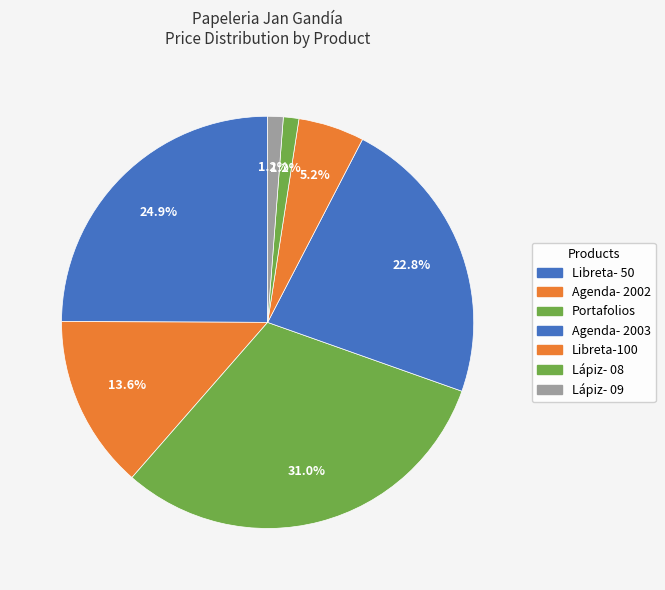

Rank the categories by value from lowest to highest.

Lápiz- 08, Lápiz- 09, Libreta-100, Agenda- 2002, Agenda- 2003, Libreta- 50, Portafolios